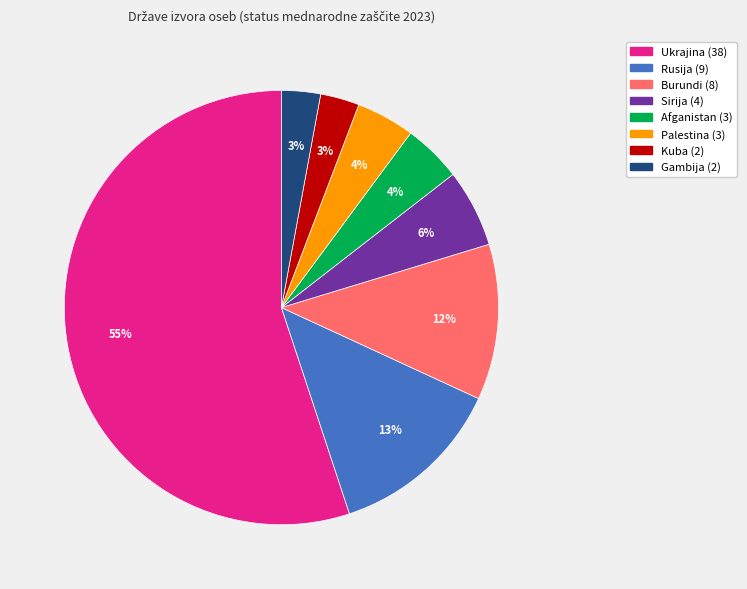

To the nearest percent, what percentage of the pie is Ukrajina?

55%